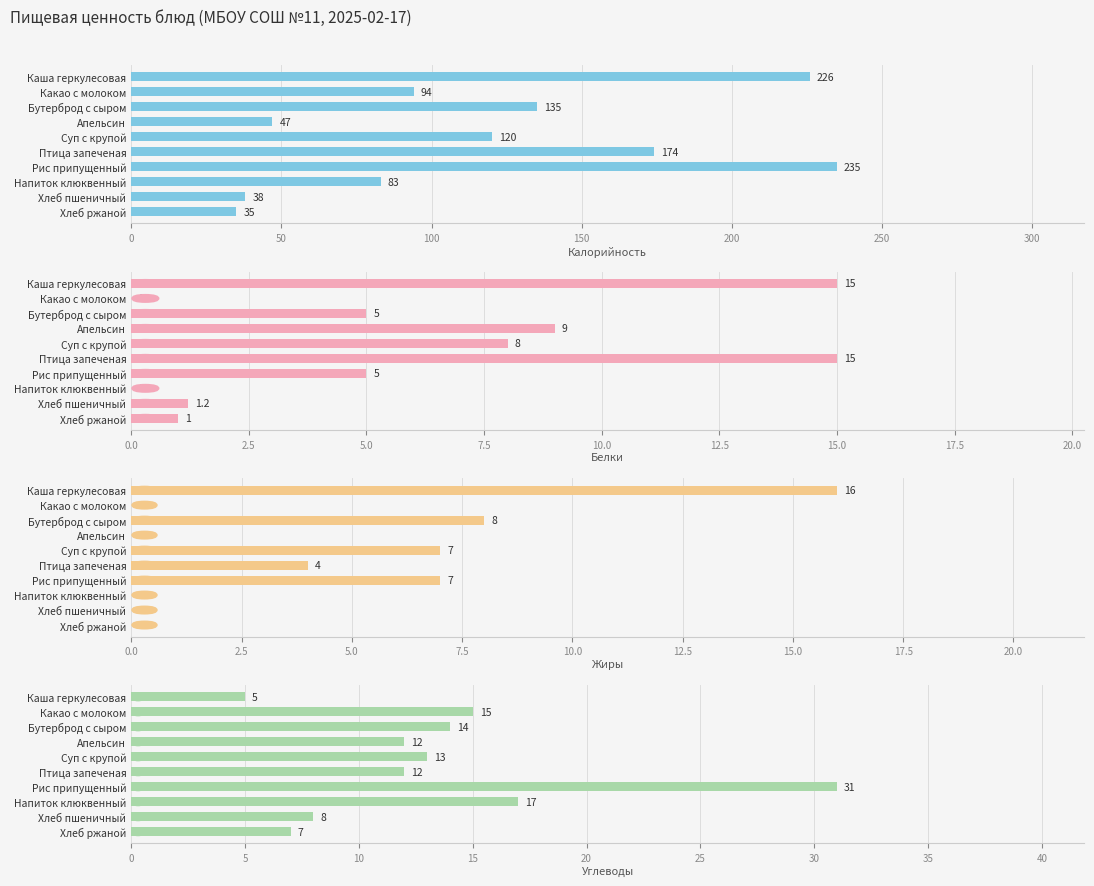

What is the maximum value shown in the chart?

235.0